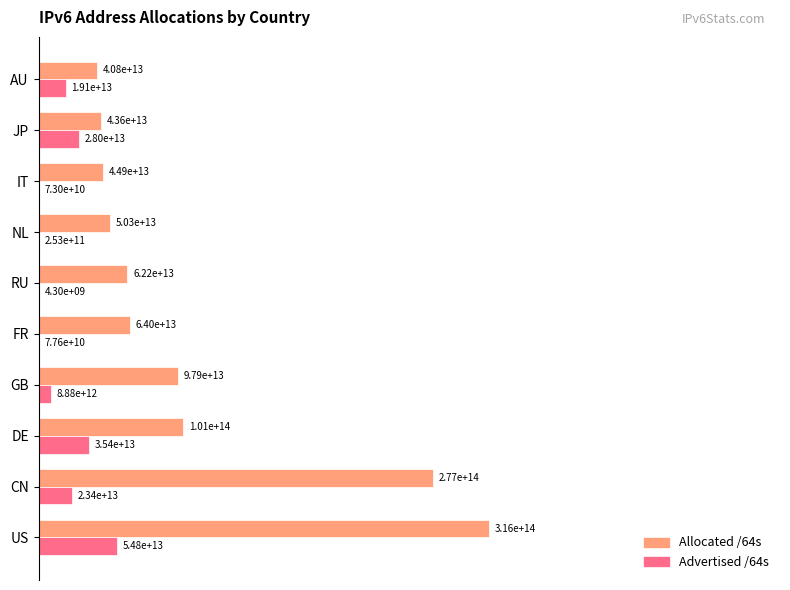

What are all the series names shown in the legend?

Allocated /64s, Advertised /64s